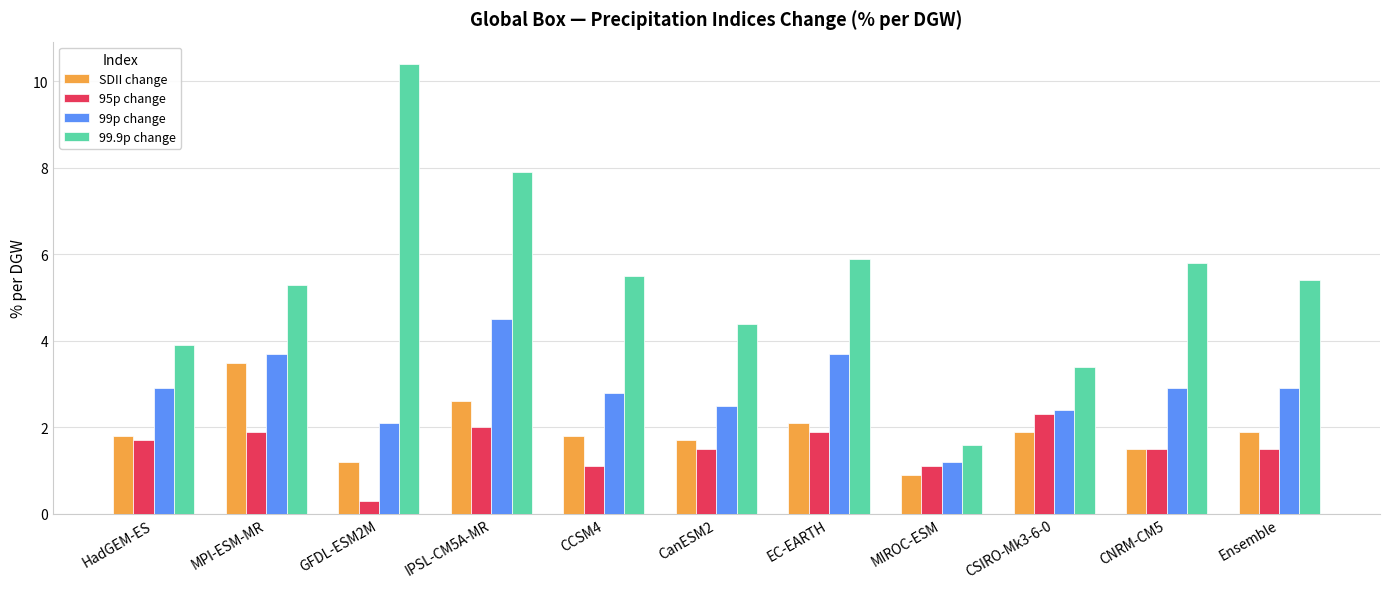

How many bars are there in each group?

4